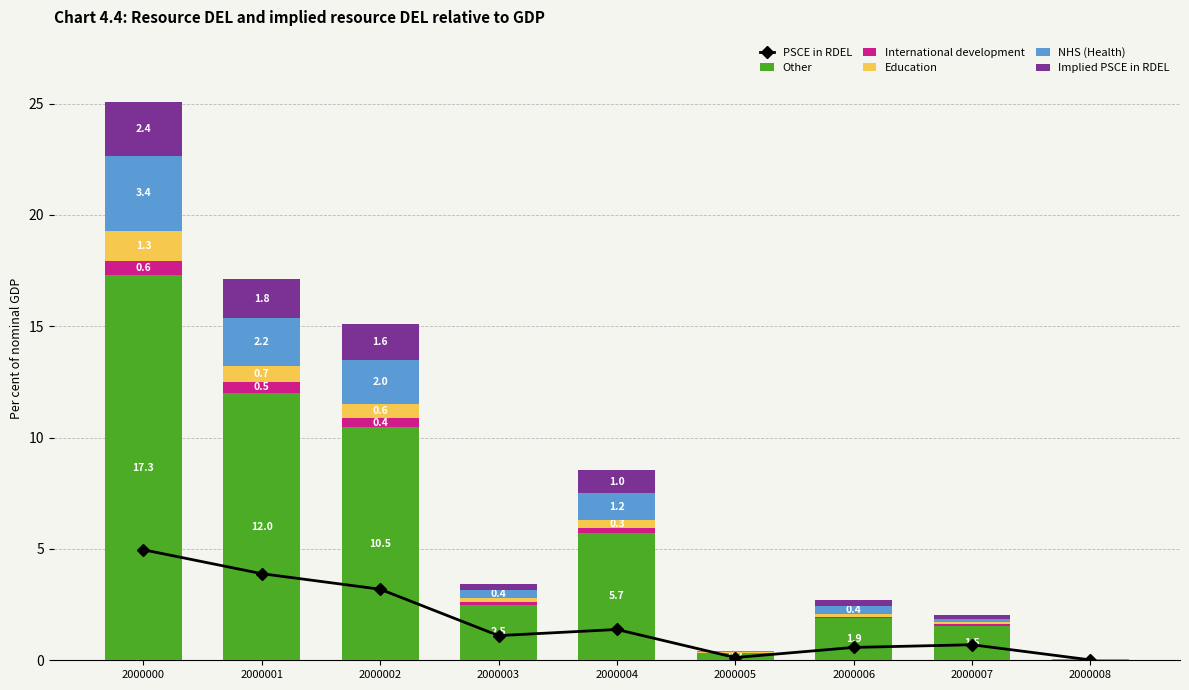

Is it true that Other equals 3.7 at 2000003?

False